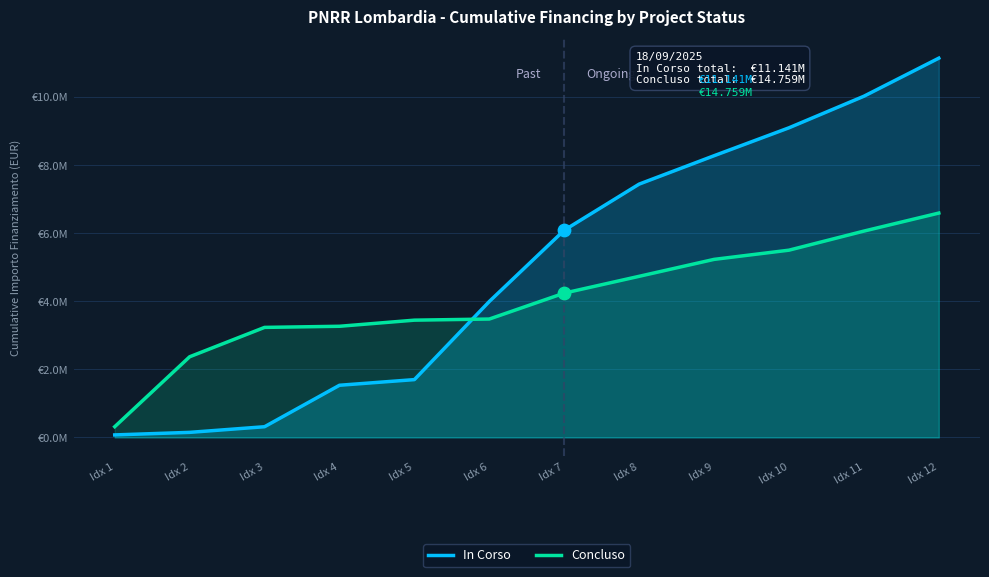

Which series contains the highest Y value?

In Corso (cumulative)